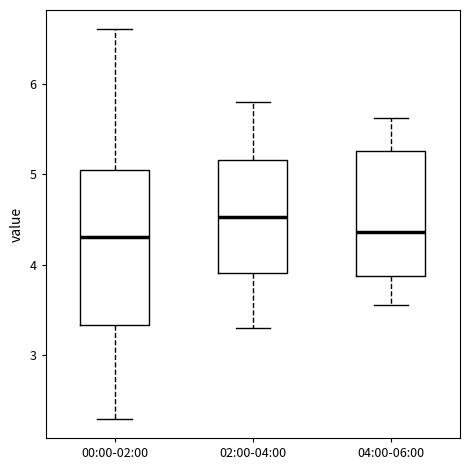

Reading left to right, read every box against the y-axis: the position of its median line, the range the box covers, and the ends of its whiskers. The values are not printed on the chart, so give them approximately, as read against the axis.

00:00-02:00: median 4.3, box 3.3 to 5.0, whiskers 2.3 to 6.6
02:00-04:00: median 4.5, box 3.9 to 5.2, whiskers 3.3 to 5.8
04:00-06:00: median 4.4, box 3.9 to 5.3, whiskers 3.6 to 5.6